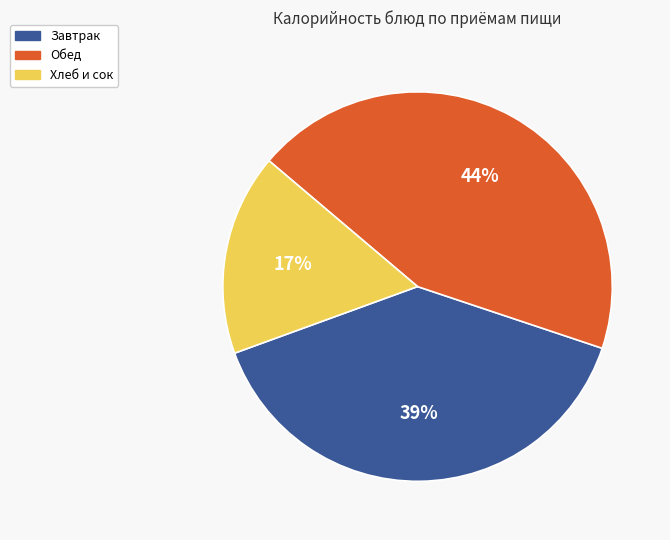

Which has a higher value, Завтрак or Хлеб и сок?

Завтрак